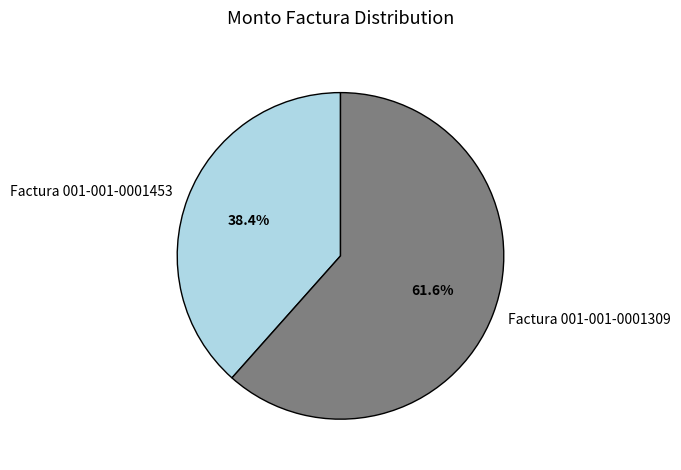

What is the largest slice in the pie chart?

Factura 001-001-0001309